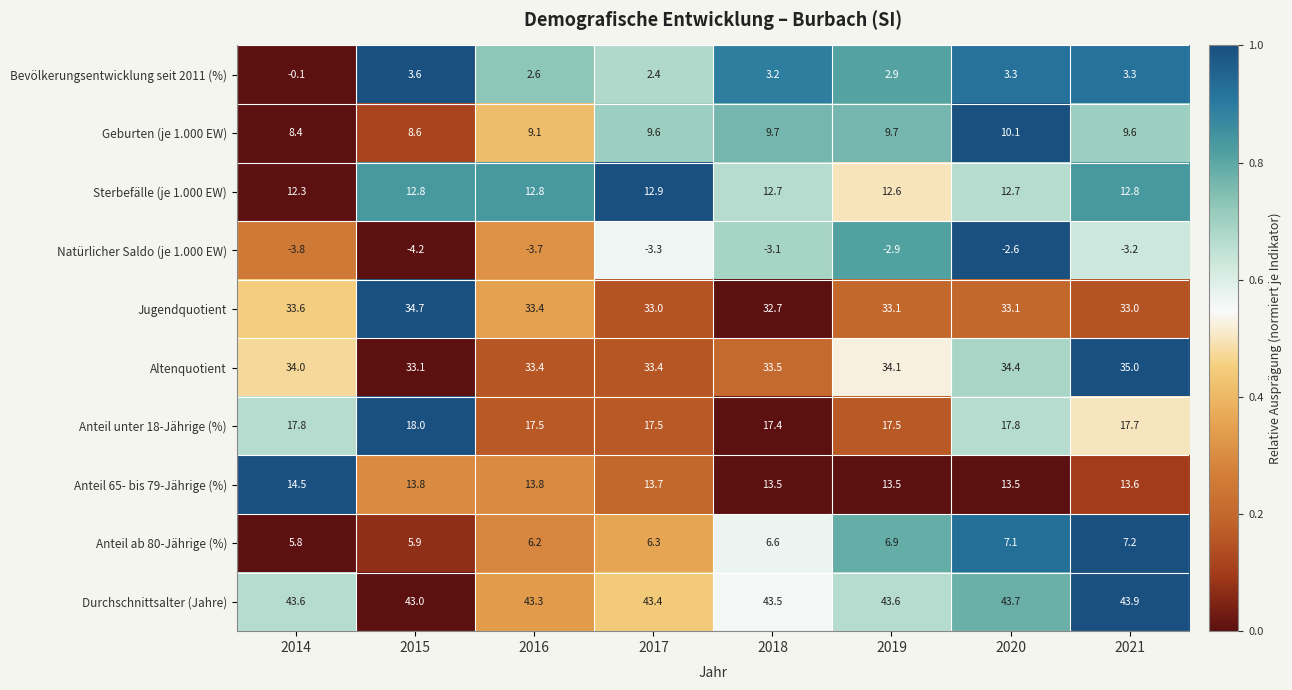

Count the Durchschnittsalter (Jahre) values in the range 43 to 44.

8